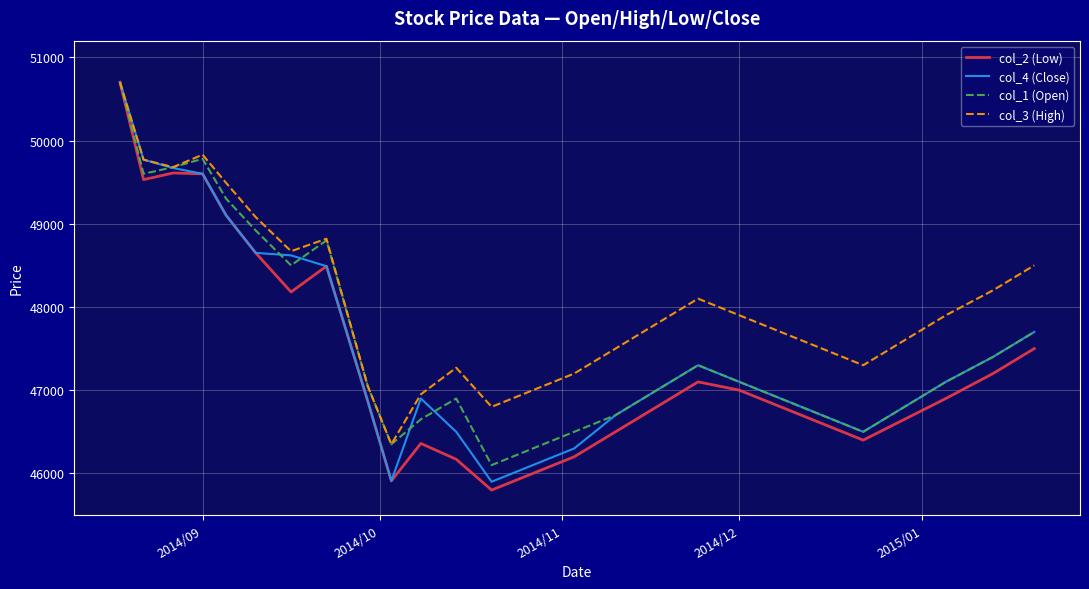

What is the lowest value of the col_4 (Close) series?

45900